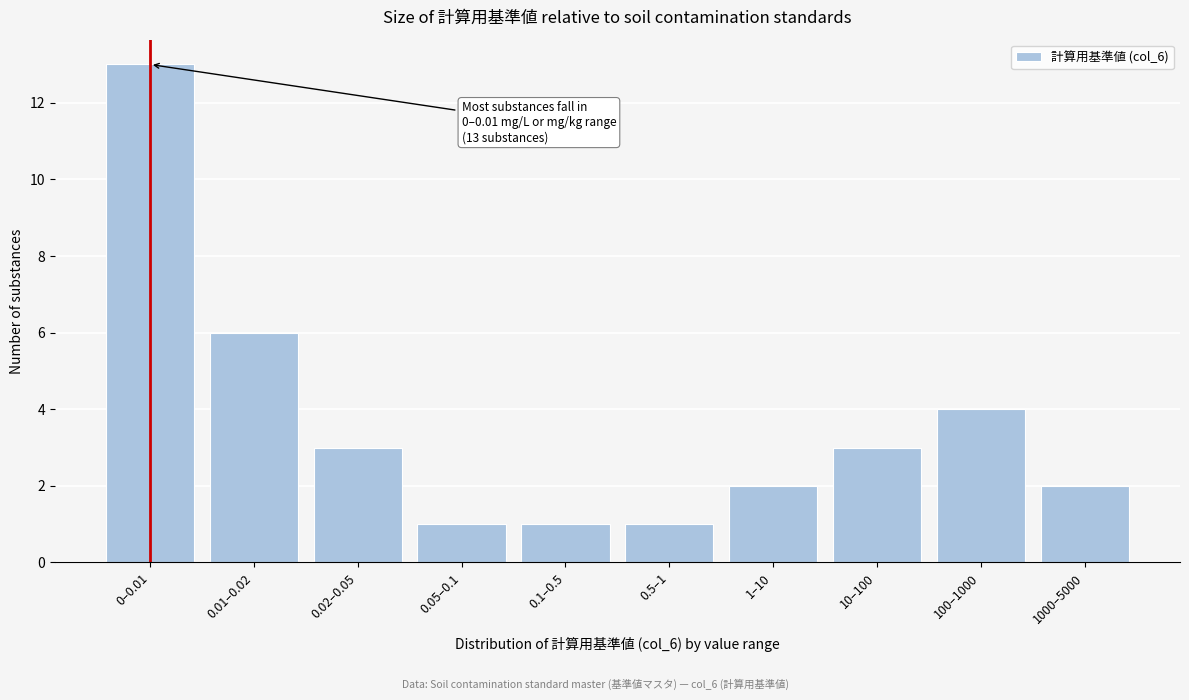

Reading left to right, list all the values displayed in this chart.

0–0.01=13	0.01–0.02=6	0.02–0.05=3	0.05–0.1=1	0.1–0.5=1	0.5–1=1	1–10=2	10–100=3	100–1000=4	1000–5000=2